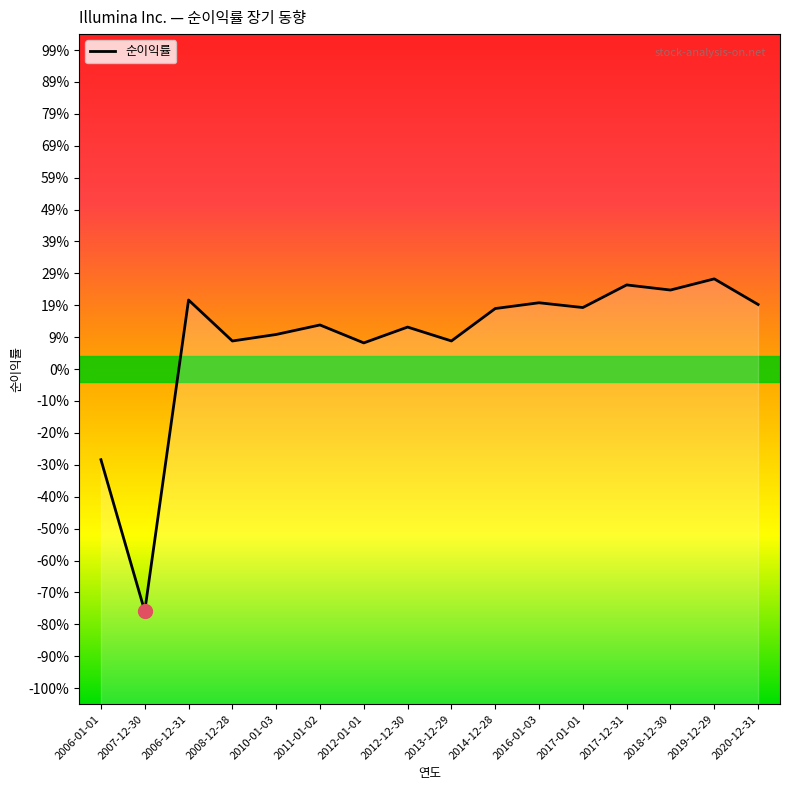

List the labels in order of value, smallest first.

2007-12-30, 2006-01-01, 2012-01-01, 2008-12-28, 2013-12-29, 2010-01-03, 2012-12-30, 2011-01-02, 2014-12-28, 2017-01-01, 2020-12-31, 2016-01-03, 2006-12-31, 2018-12-30, 2017-12-31, 2019-12-29